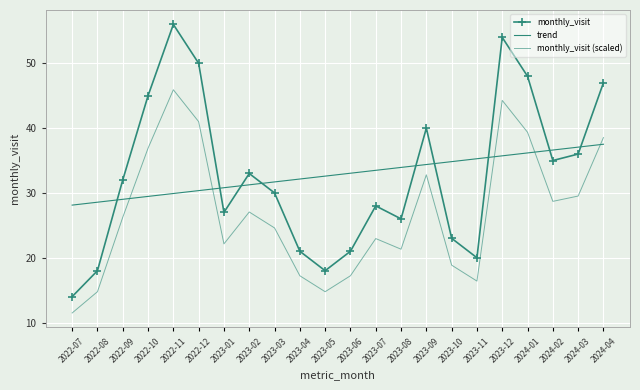

What are all the series names shown in the legend?

monthly_visit, trend, monthly_visit (scaled)